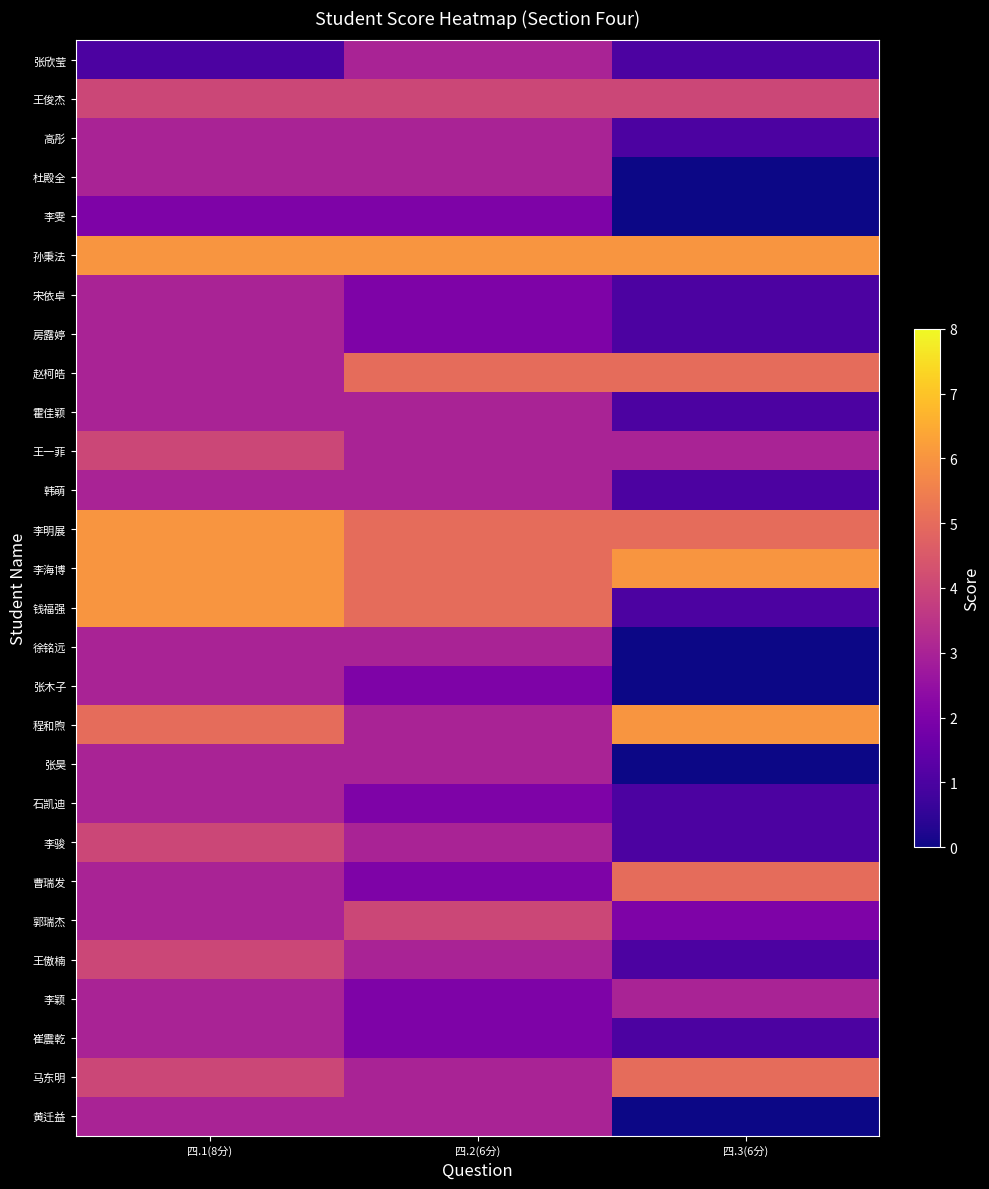

Reading left to right, list all the values displayed in this chart.

张欣莹: 四.1(8分)=1	四.2(6分)=3	四.3(6分)=1
王俊杰: 四.1(8分)=4	四.2(6分)=4	四.3(6分)=4
高彤: 四.1(8分)=3	四.2(6分)=3	四.3(6分)=1
杜殿全: 四.1(8分)=3	四.2(6分)=3	四.3(6分)=0
李雯: 四.1(8分)=2	四.2(6分)=2	四.3(6分)=0
孙秉法: 四.1(8分)=6	四.2(6分)=6	四.3(6分)=6
宋依卓: 四.1(8分)=3	四.2(6分)=2	四.3(6分)=1
房露婷: 四.1(8分)=3	四.2(6分)=2	四.3(6分)=1
赵柯皓: 四.1(8分)=3	四.2(6分)=5	四.3(6分)=5
霍佳颖: 四.1(8分)=3	四.2(6分)=3	四.3(6分)=1
王一菲: 四.1(8分)=4	四.2(6分)=3	四.3(6分)=3
韩萌: 四.1(8分)=3	四.2(6分)=3	四.3(6分)=1
李明展: 四.1(8分)=6	四.2(6分)=5	四.3(6分)=5
李海博: 四.1(8分)=6	四.2(6分)=5	四.3(6分)=6
钱福强: 四.1(8分)=6	四.2(6分)=5	四.3(6分)=1
徐铭远: 四.1(8分)=3	四.2(6分)=3	四.3(6分)=0
张木子: 四.1(8分)=3	四.2(6分)=2	四.3(6分)=0
程和煦: 四.1(8分)=5	四.2(6分)=3	四.3(6分)=6
张昊: 四.1(8分)=3	四.2(6分)=3	四.3(6分)=0
石凯迪: 四.1(8分)=3	四.2(6分)=2	四.3(6分)=1
李骏: 四.1(8分)=4	四.2(6分)=3	四.3(6分)=1
曹瑞发: 四.1(8分)=3	四.2(6分)=2	四.3(6分)=5
郭瑞杰: 四.1(8分)=3	四.2(6分)=4	四.3(6分)=2
王傲楠: 四.1(8分)=4	四.2(6分)=3	四.3(6分)=1
李颖: 四.1(8分)=3	四.2(6分)=2	四.3(6分)=3
崔震乾: 四.1(8分)=3	四.2(6分)=2	四.3(6分)=1
马东明: 四.1(8分)=4	四.2(6分)=3	四.3(6分)=5
黄迁益: 四.1(8分)=3	四.2(6分)=3	四.3(6分)=0